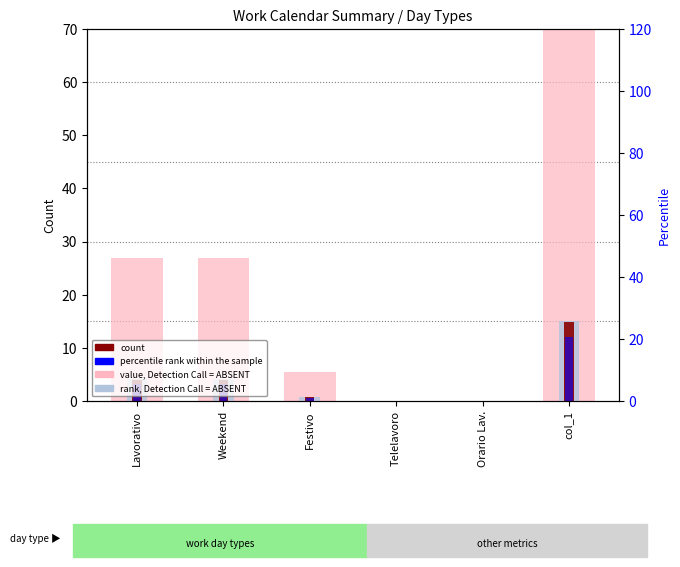

Reading left to right, what are all the values shown in this chart?

value, Detection Call = ABSENT: 27.0	27.0	5.4	0.0	0.0	100.0
rank, Detection Call = ABSENT: 4.0	4.0	0.8	0.0	0.0	15.0
count: 4.0	4.0	0.8	0.0	0.0	14.8
percentile rank within the sample: 3.2	3.2	0.6	0.0	0.0	12.0